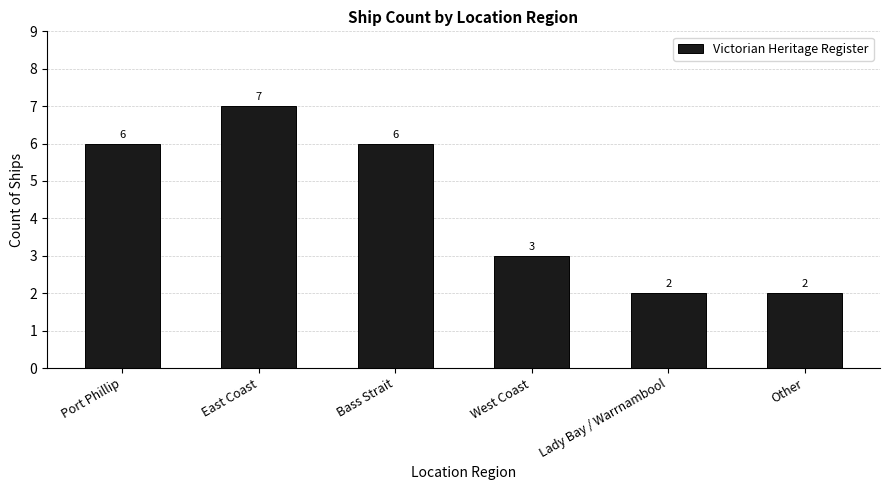

The value at East Coast is 11. True or false?

False